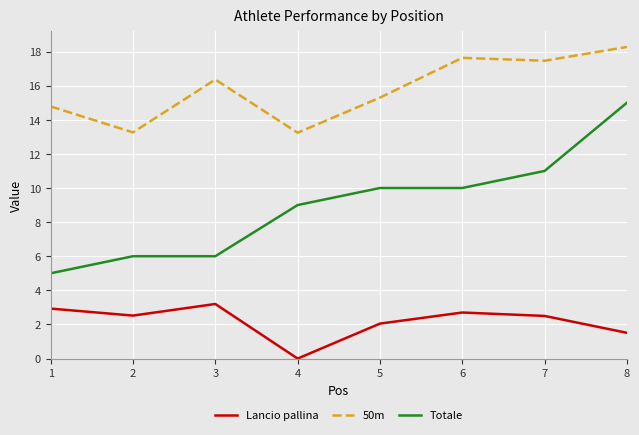

What is the difference between the maximum and minimum values in the 50m series?

5.0